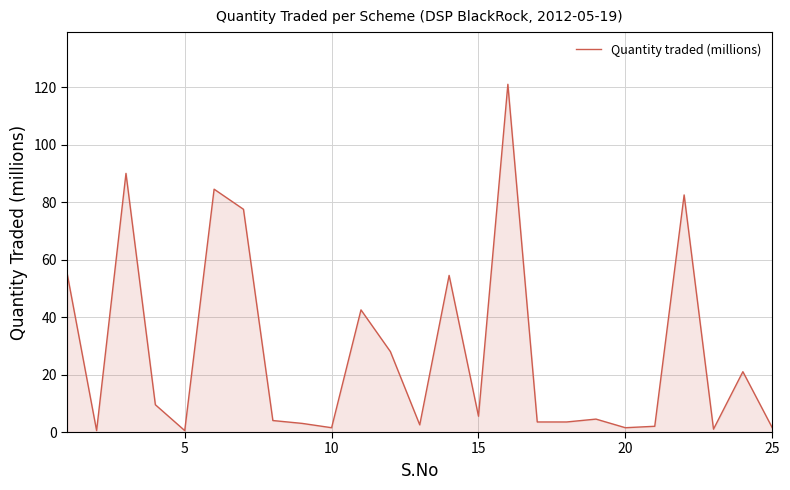

What is the difference between the maximum and minimum values?

120.5